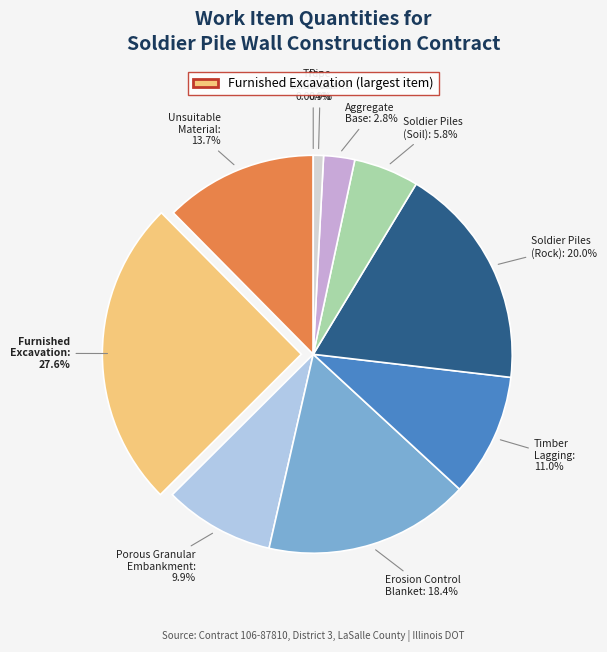

To the nearest percent, what is the difference between the largest and smallest slice percentages?

25%